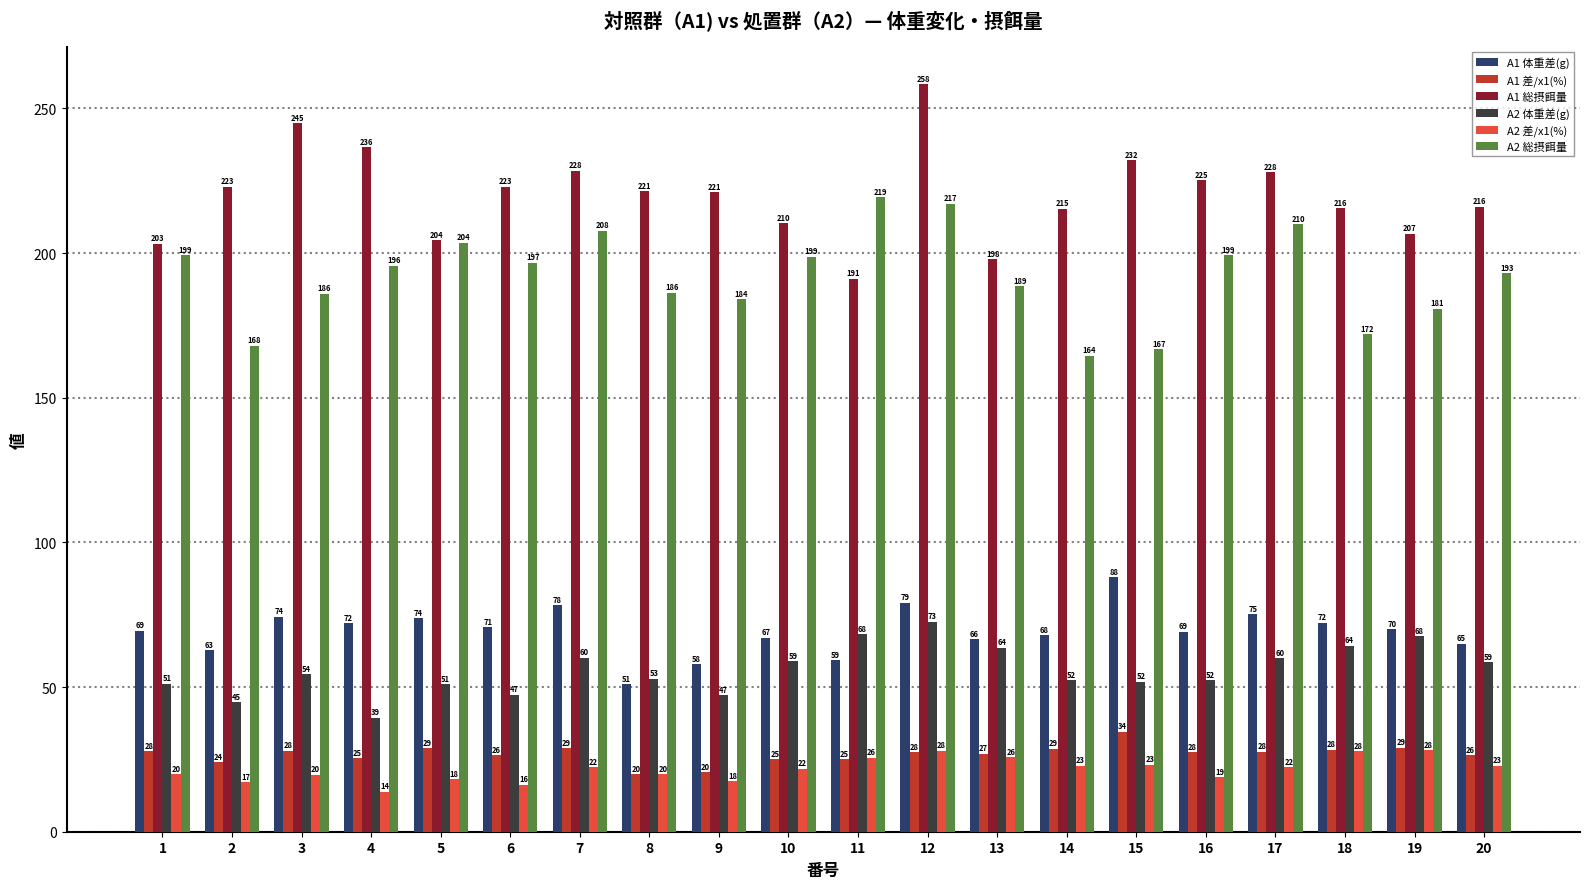

Rank the series at 16 from highest to lowest value.

A1 総摂餌量, A2 総摂餌量, A1 体重差(g), A2 体重差(g), A1 差/x1(%), A2 差/x1(%)